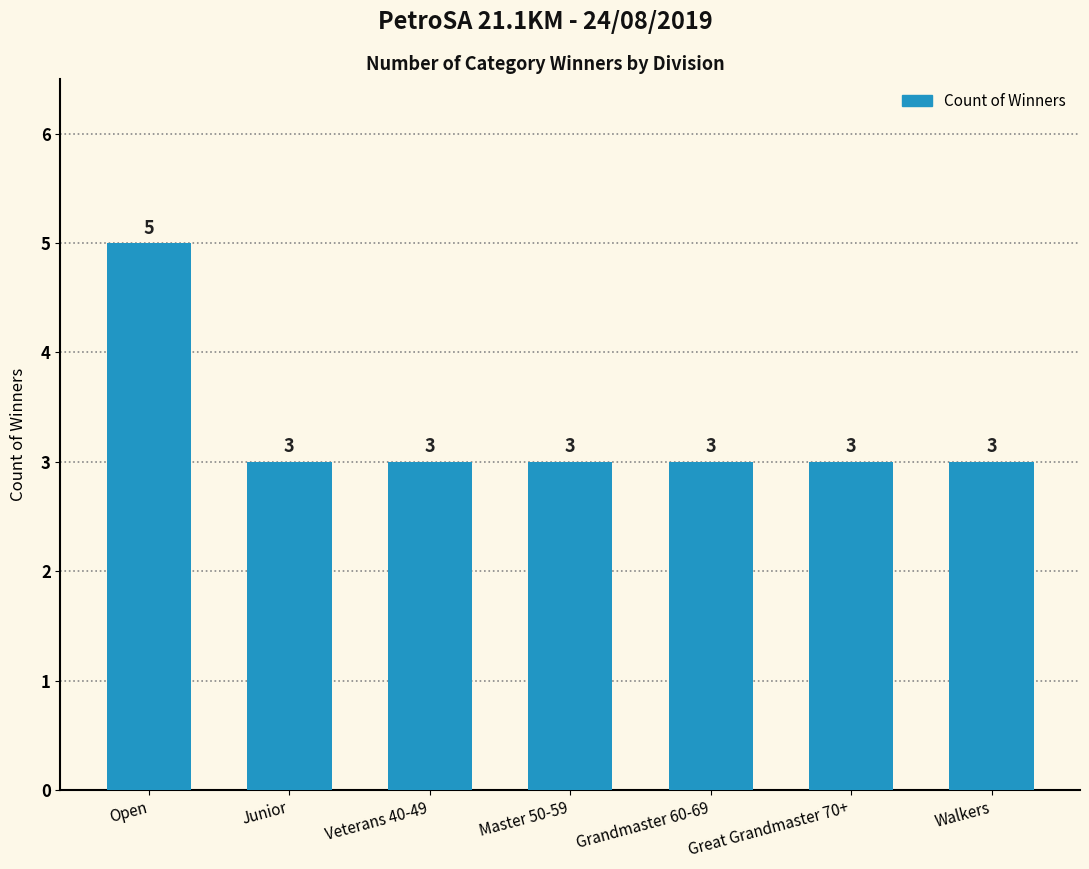

The value at Open is 5. True or false?

True